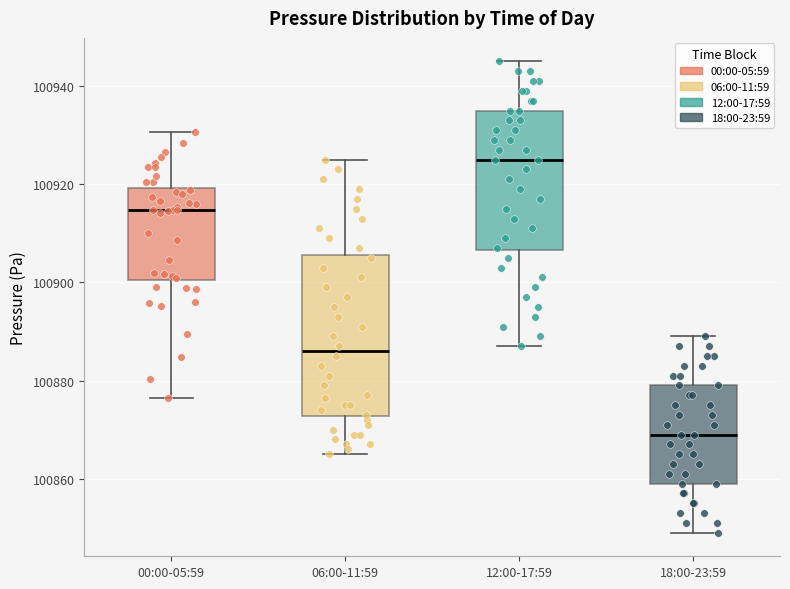

Where is the upper edge of the box for 06:00-11:59 on the y-axis? The values are not printed on the chart, so give them approximately, as read against the axis.

100906